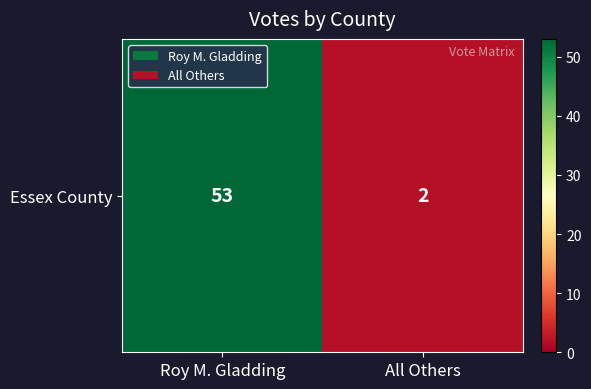

How many values are below 53?

1